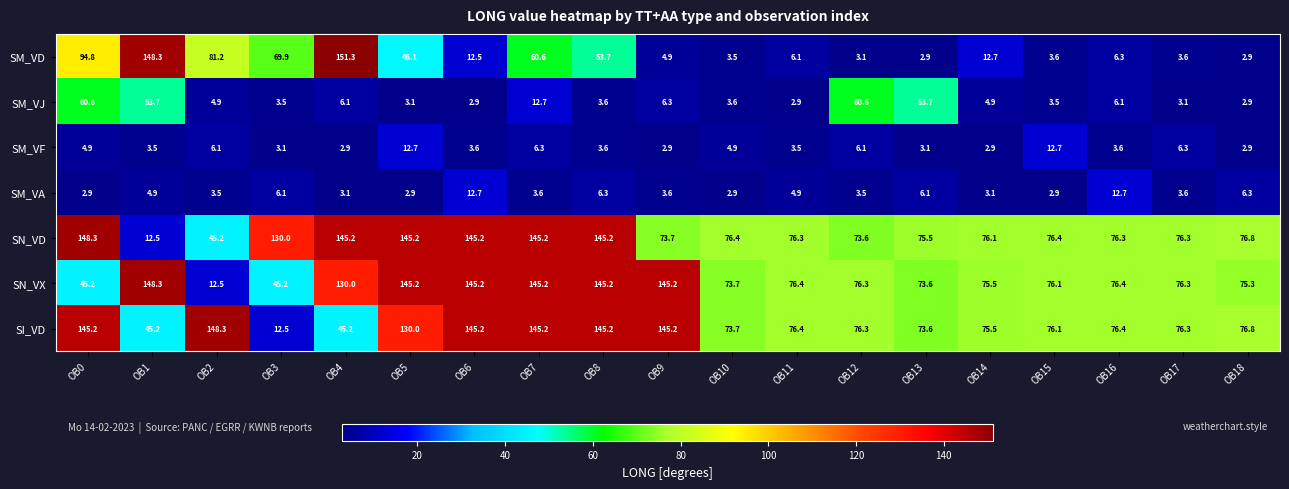

At which category is the sum across all series the highest?

OB7